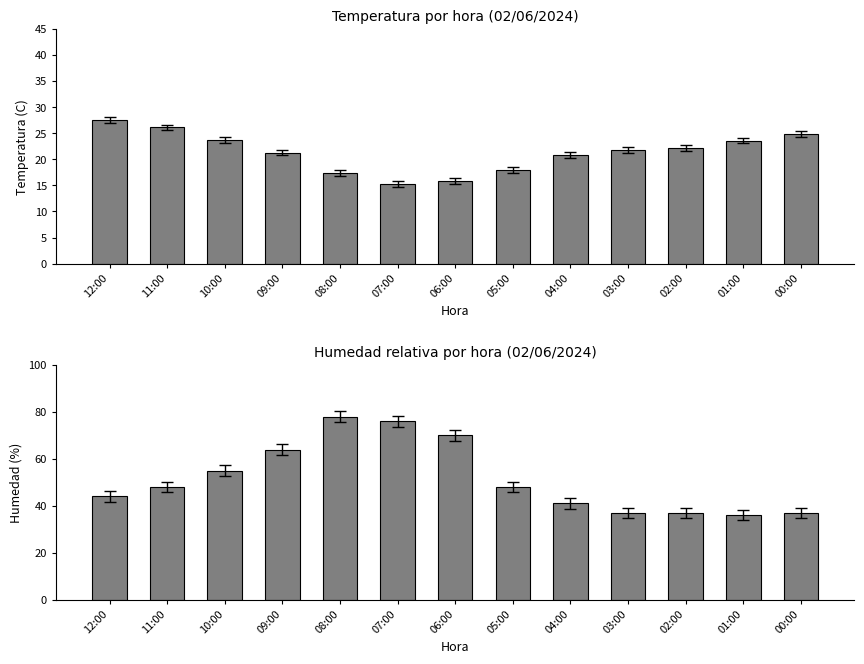

What position from the left is 10:00?

3